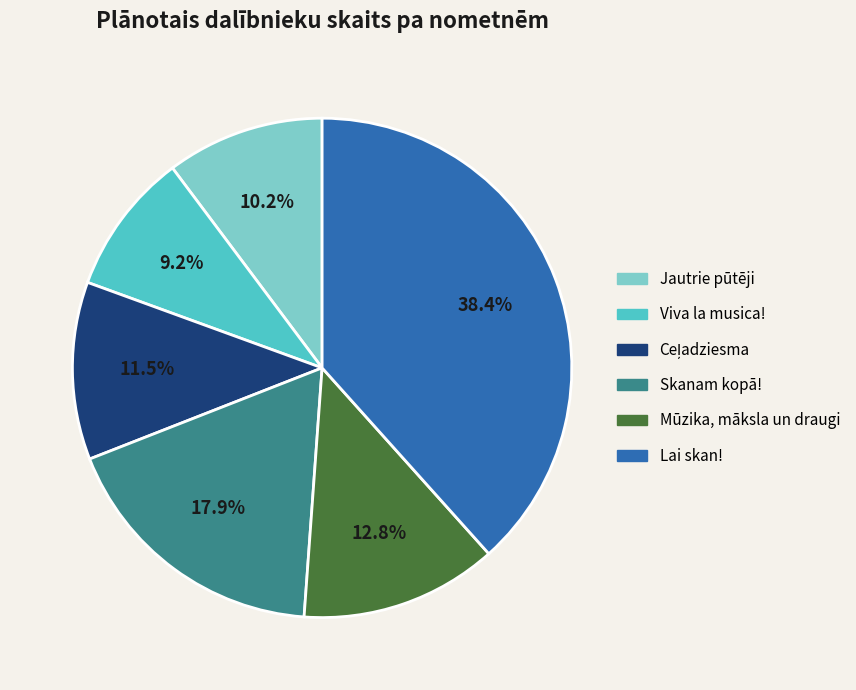

What is the ratio of the value at Skanam kopā! to the value at Viva la musica!?

1.9